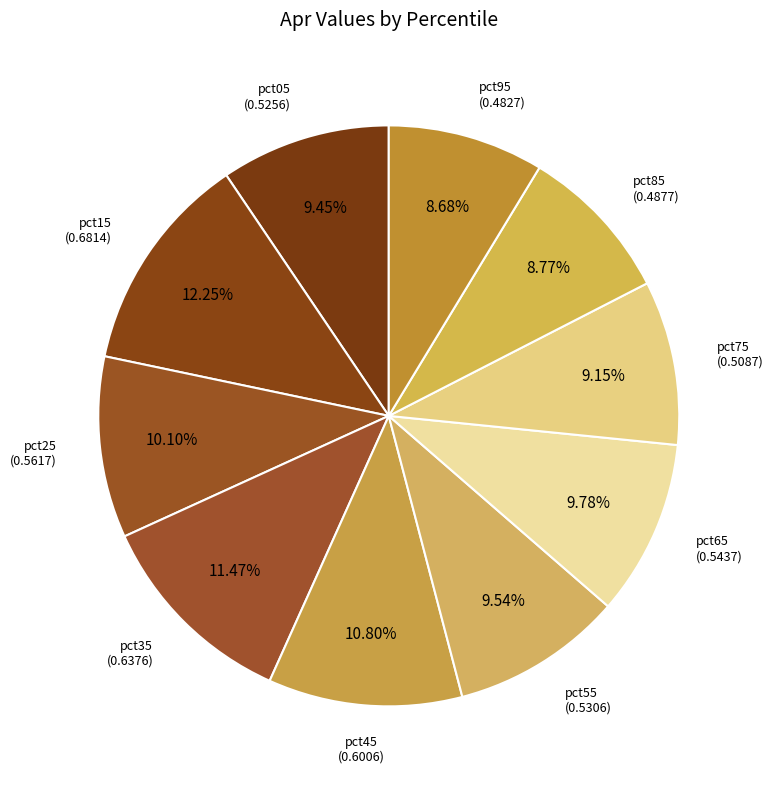

How many slices are in this pie chart?

10